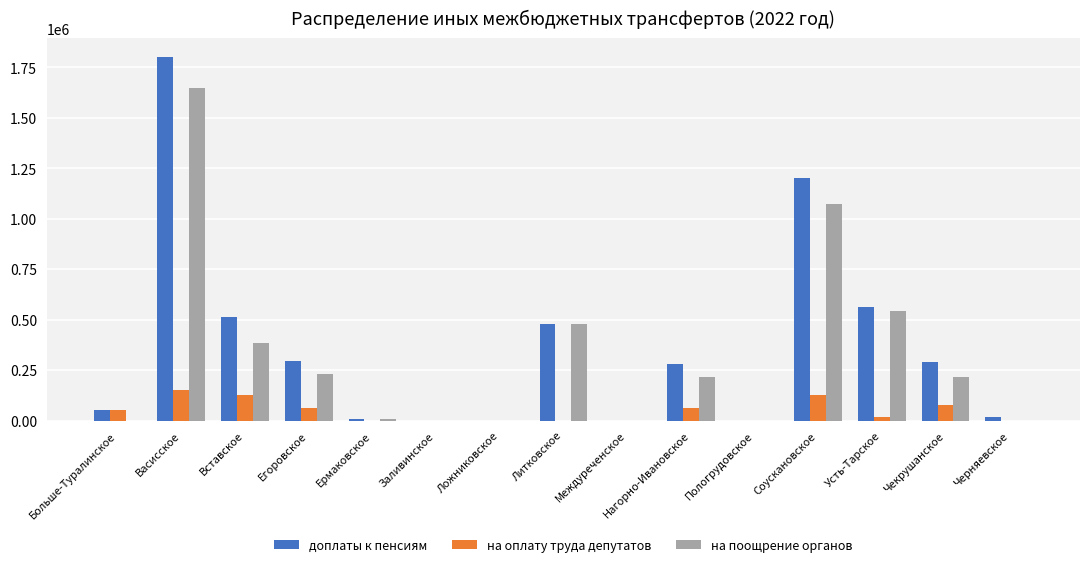

At which category is the sum across all series the highest?

Васисское